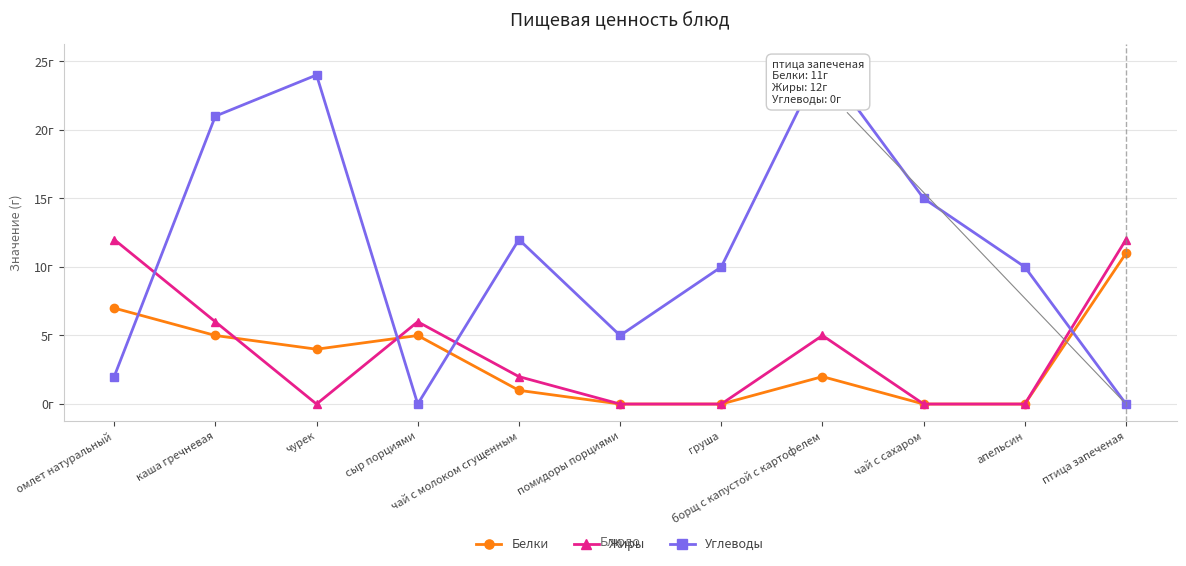

What are all the series names shown in the legend?

Белки, Жиры, Углеводы